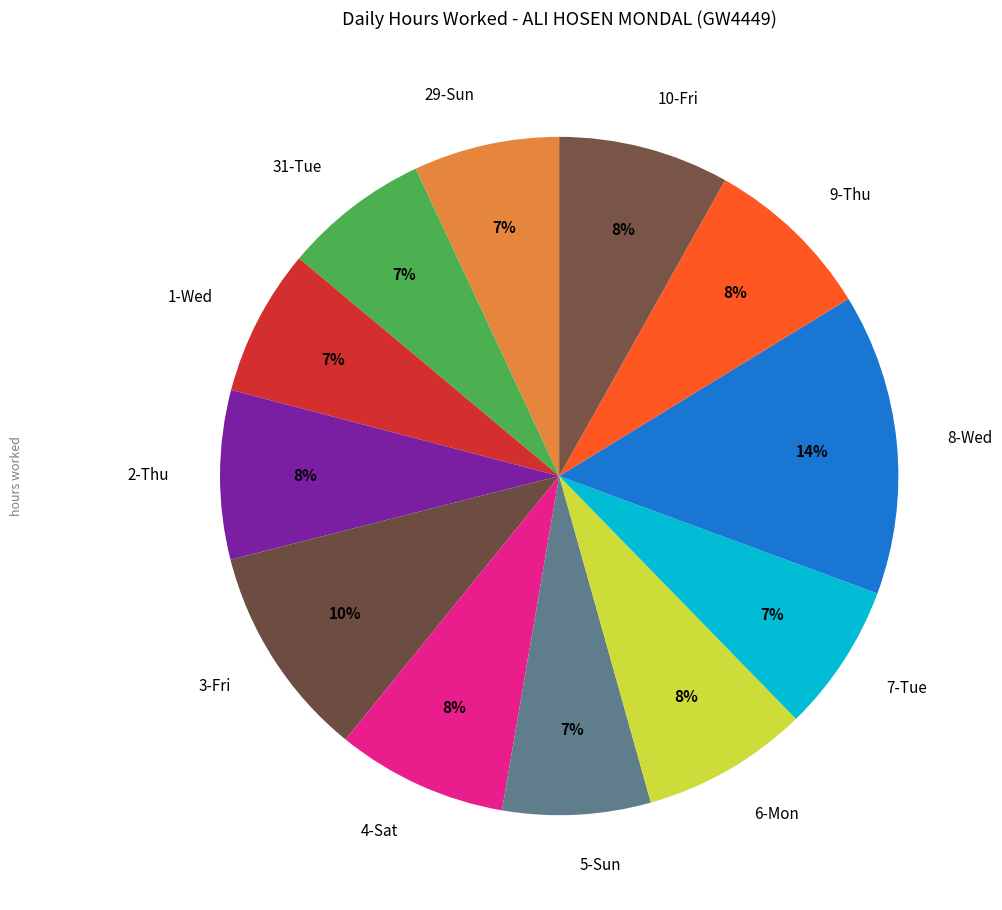

True or false: 5-Sun accounts for 1% of the total.

False